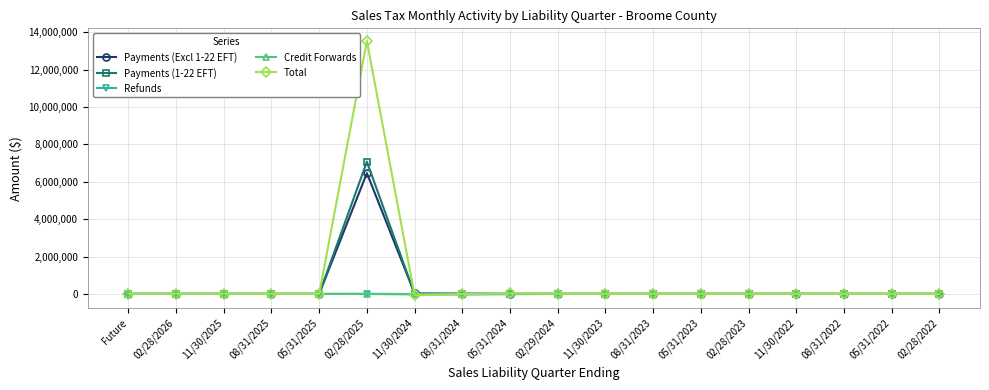

Is it true that Payments (Excl 1-22 EFT) equals 0.0 at 02/28/2026?

True